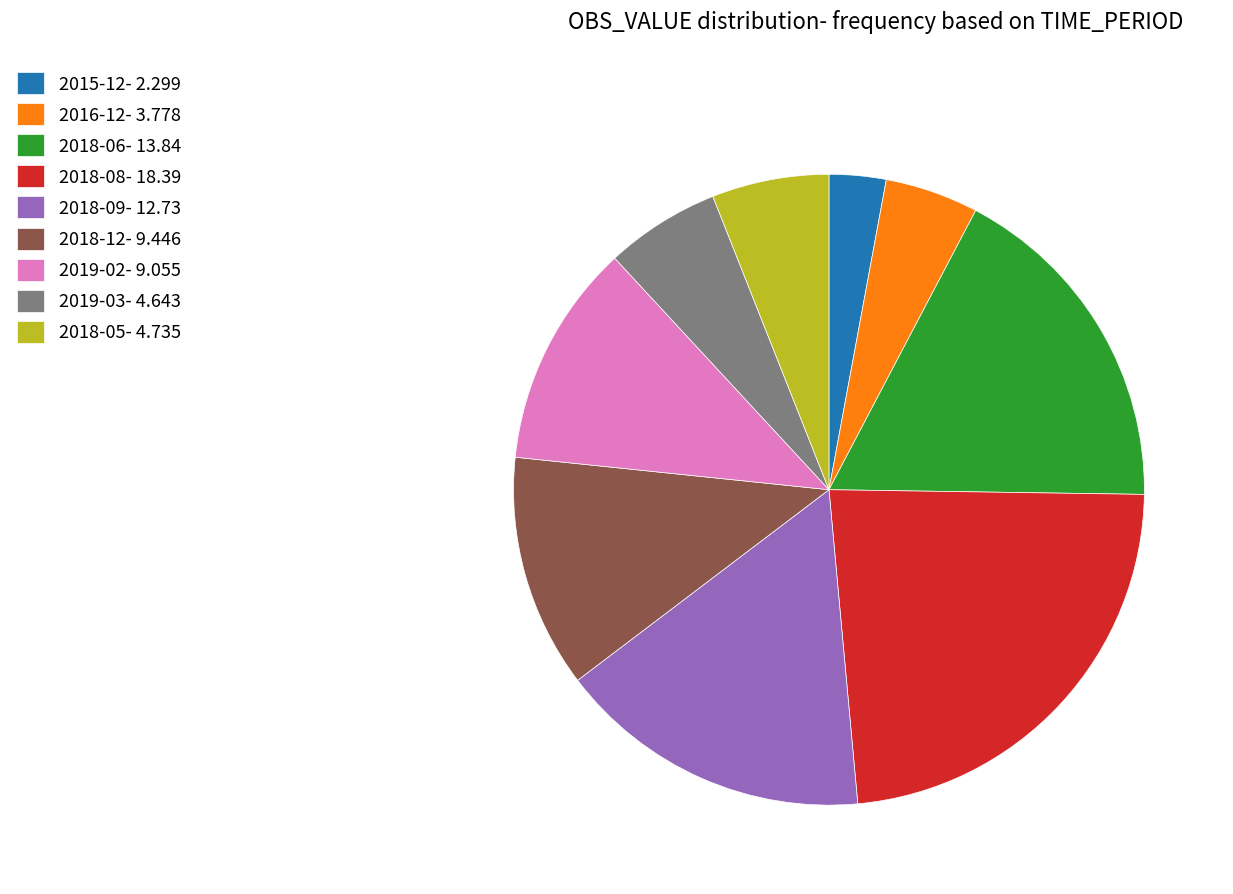

Does 2016-12- 3.778 represent more than half of the total?

No